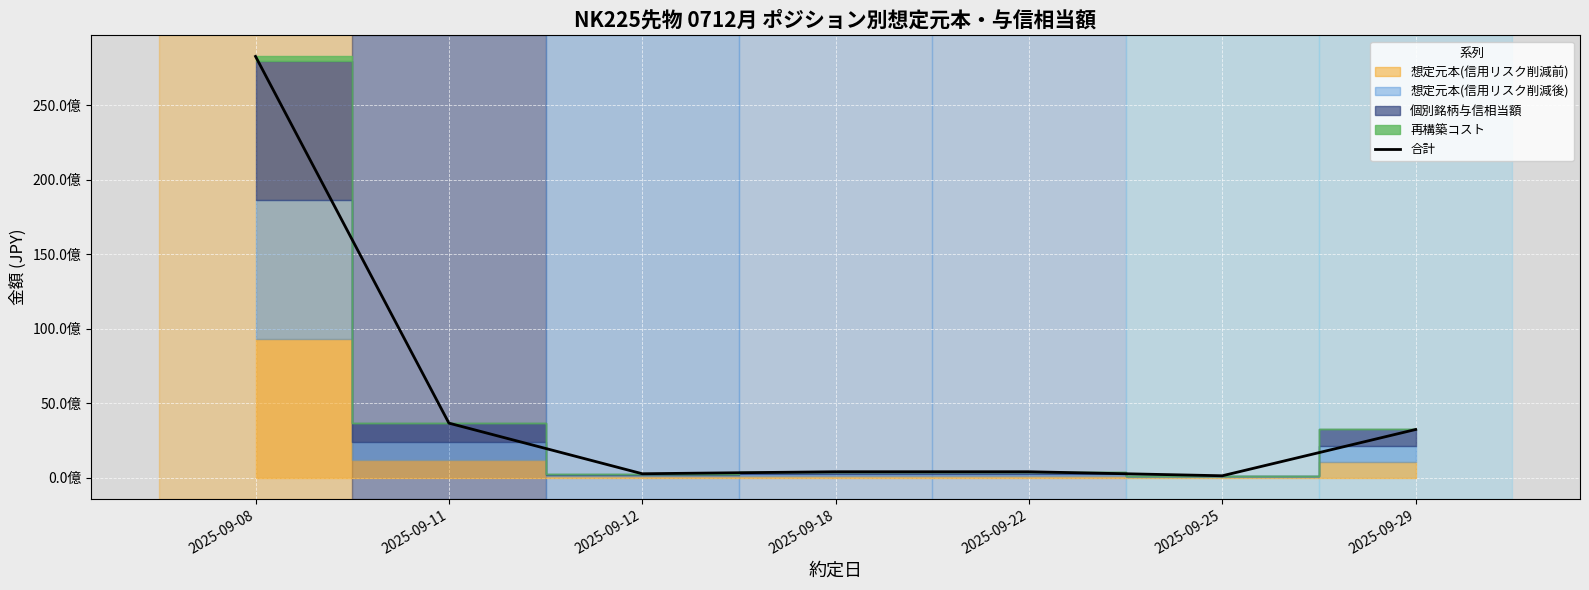

Reading left to right, list all the values displayed in this chart.

2025-09-08=28265686150	2025-09-11=3665465150	2025-09-12=270818900	2025-09-18=404910000	2025-09-22=404910000	2025-09-25=134970000	2025-09-29=3239280000